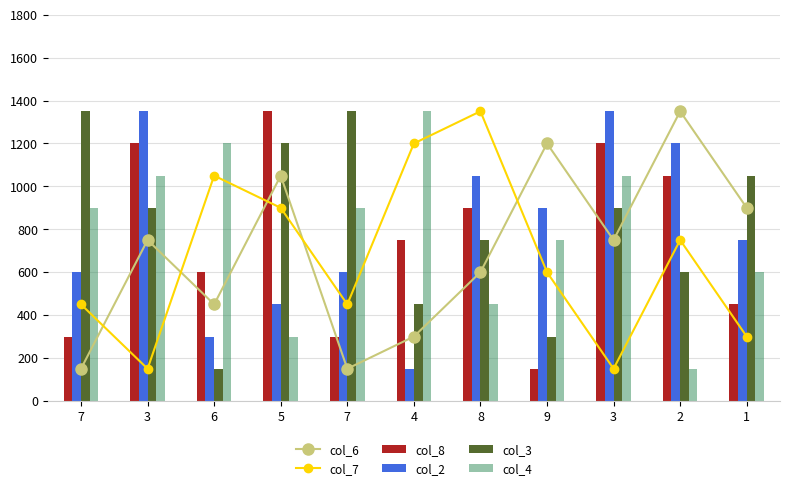

What are all the series names shown in the legend?

col_6, col_7, col_8, col_2, col_3, col_4